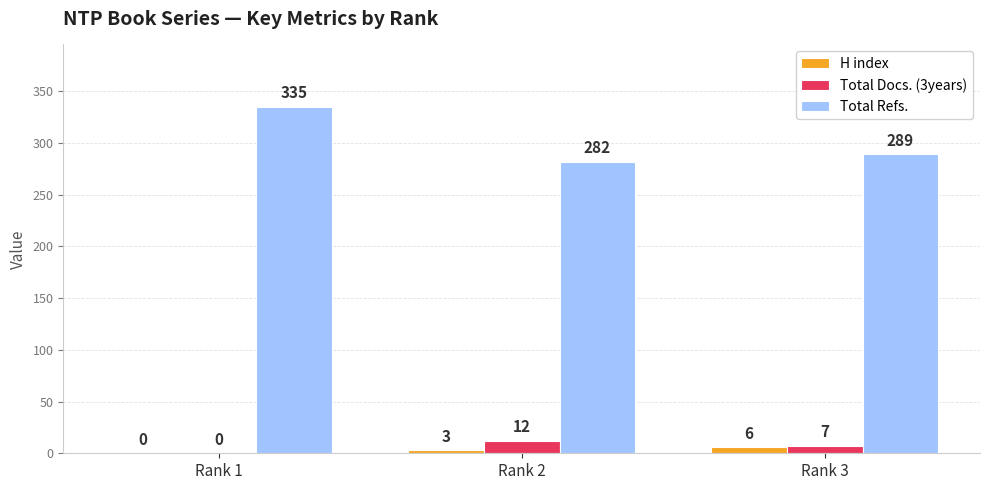

Is it true that Total Refs. equals 282 at Rank 2?

True